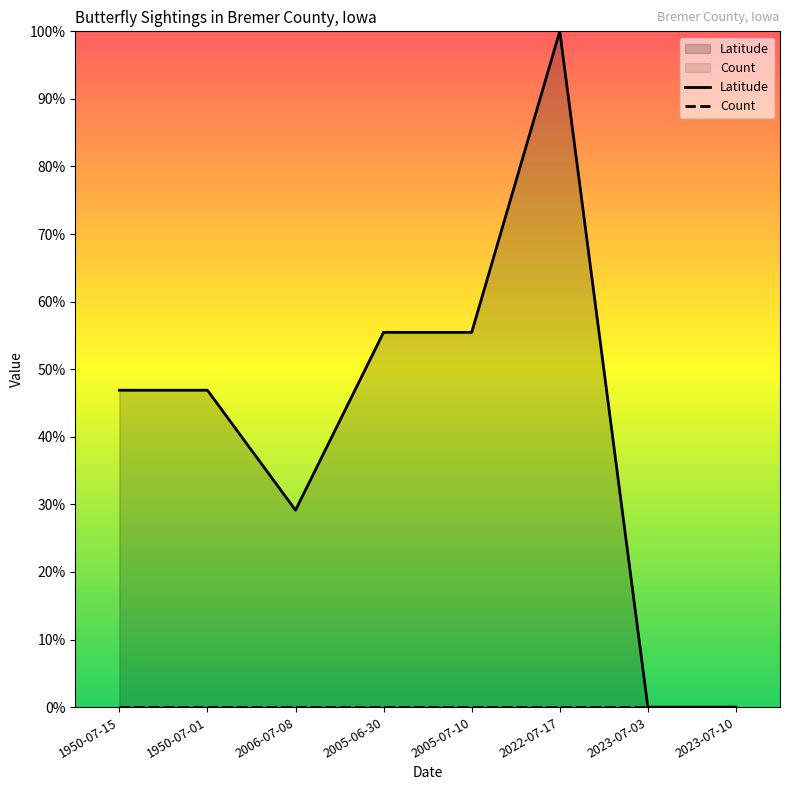

What is the difference between the maximum and minimum values?

1.0